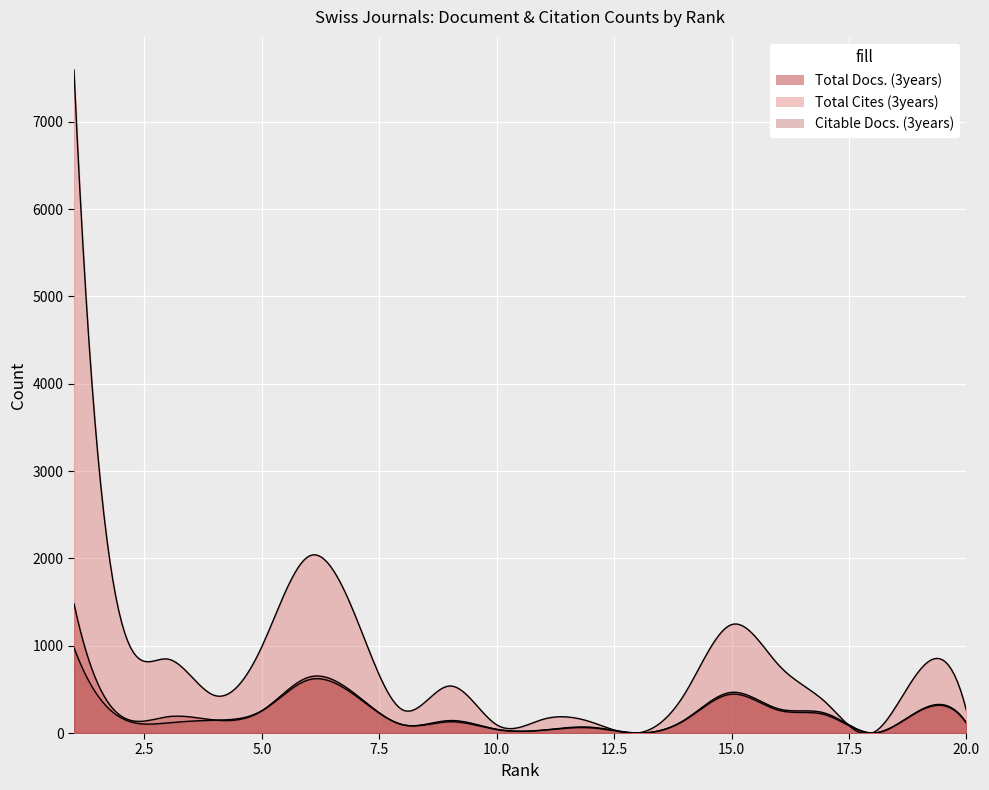

Reading right to left, list all the values displayed in this chart.

Total Docs. (3years): 20=117	19=258	18=0	17=226	16=277	15=466	14=150	13=0	12=67	11=34	10=43	9=143	8=95	7=442	6=640	5=255	4=149	3=187	2=196	1=1481
Total Cites (3years): 20=258	19=716	18=0	17=353	16=780	15=1242	14=447	13=0	12=128	11=159	10=94	9=539	8=264	7=1329	6=2025	5=990	4=429	3=847	2=1296	1=7593
Citable Docs. (3years): 20=113	19=252	18=0	17=208	16=261	15=445	14=146	13=0	12=60	11=33	10=40	9=129	8=95	7=425	6=610	5=255	4=147	3=117	2=175	1=977